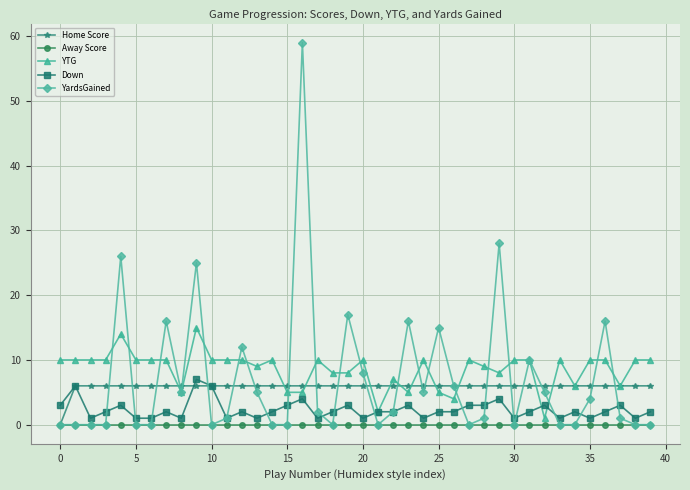

Does the chart display data point markers on the line(s)?

Yes